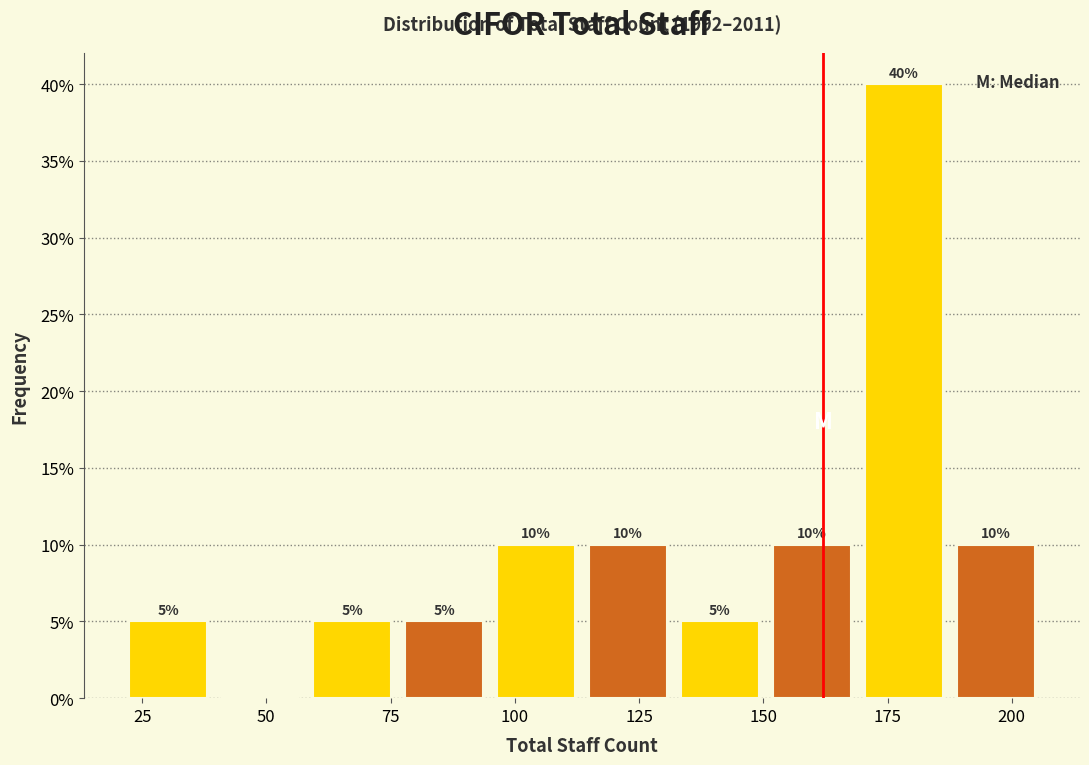

Read against the x-axis, roughly where is the centre of the tallest bar?

180